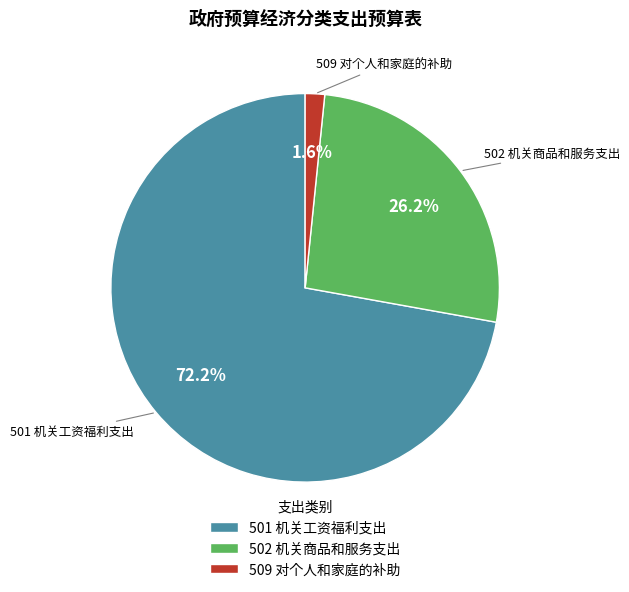

True or false: 502 机关商品和服务支出 accounts for 16% of the total.

False